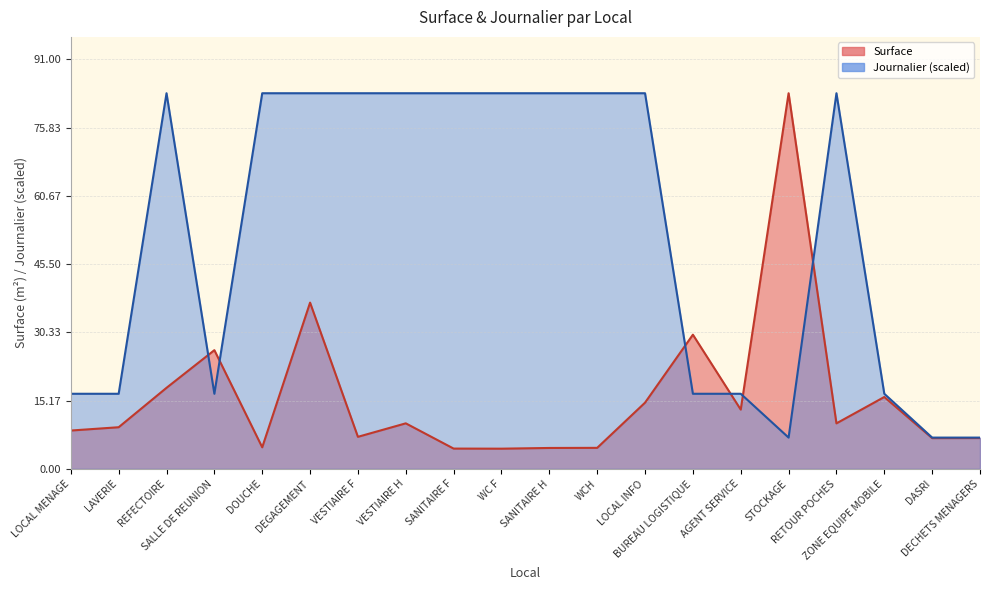

Reading right to left, list all the values displayed in this chart.

Surface: 6.9	6.8	16.0	10.1	83.5	13.2	29.8	14.7	4.7	4.7	4.5	4.5	10.1	7.1	37.0	4.8	26.4	18.0	9.3	8.5
Journalier: 7.0	7.0	16.7	83.5	7.0	16.7	16.7	83.5	83.5	83.5	83.5	83.5	83.5	83.5	83.5	83.5	16.7	83.5	16.7	16.7